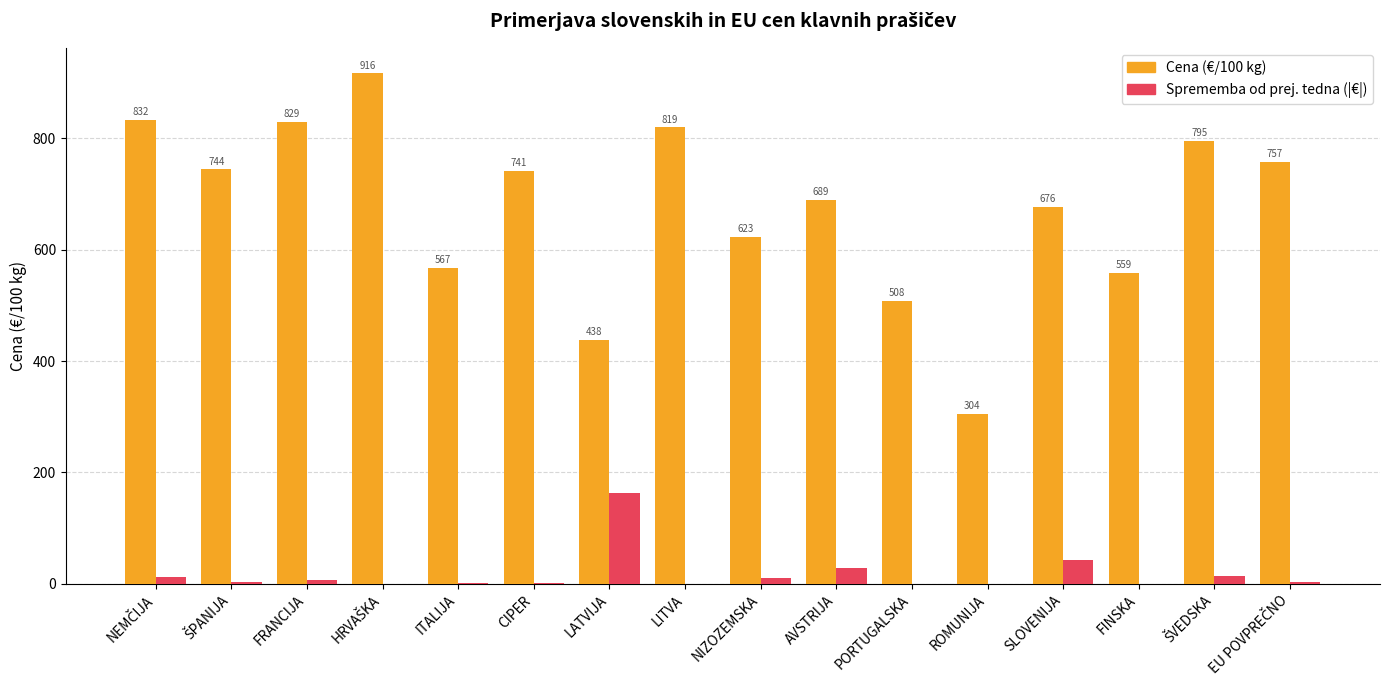

Is the value of Sprememba od prej. tedna (|€|) at ROMUNIJA greater than the value of Cena (€/100 kg) at FRANCIJA?

No